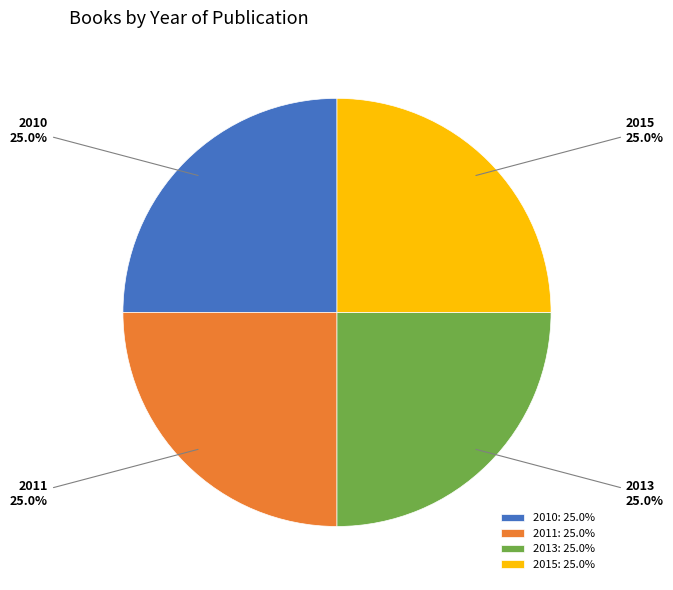

Approximately how many times larger is the value at 2015 compared to 2011?

1.0